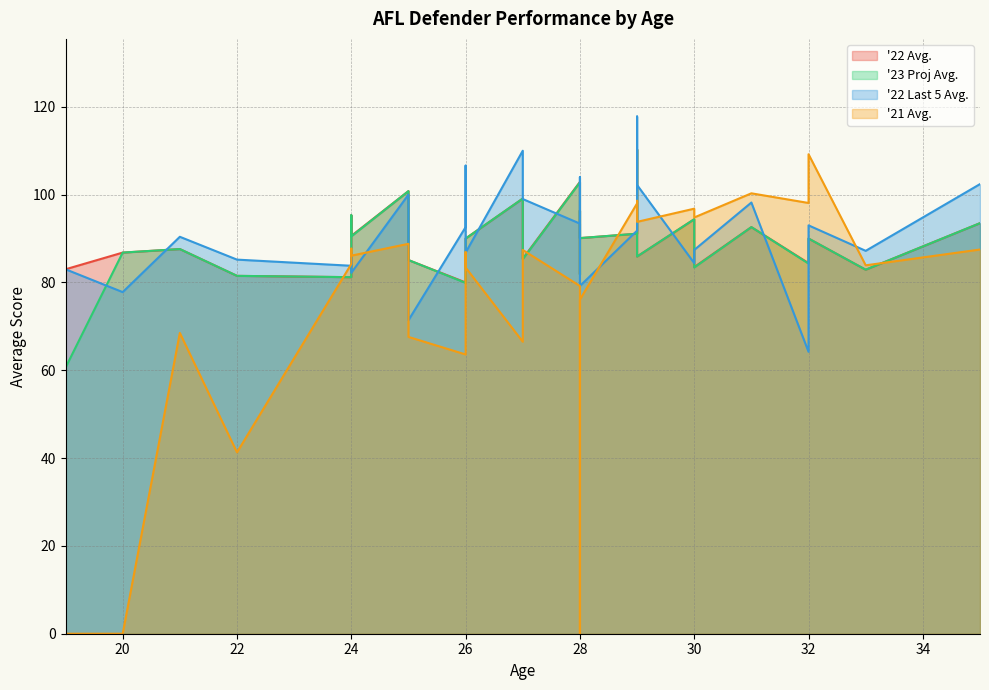

Where do '22 Avg. and '22 Last 5 Avg. first cross each other?

29 and 28